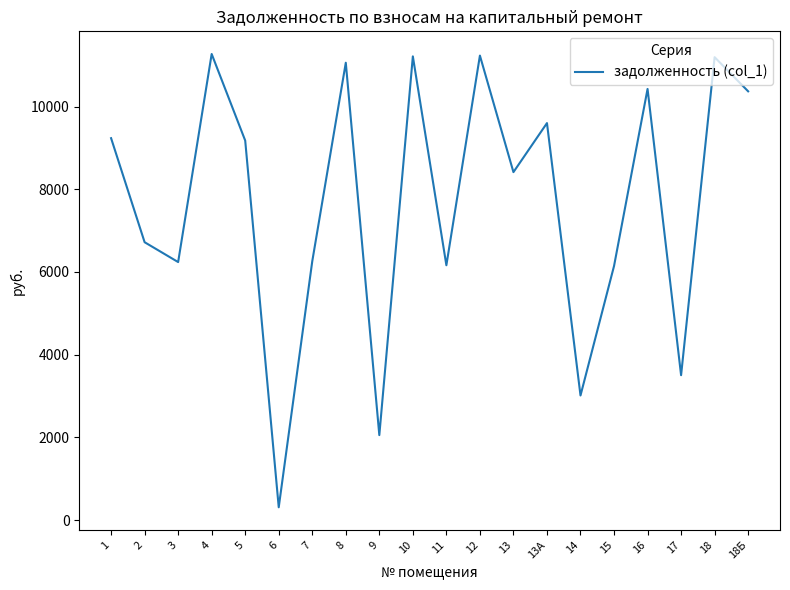

Which has a higher value, 16 or 5?

16